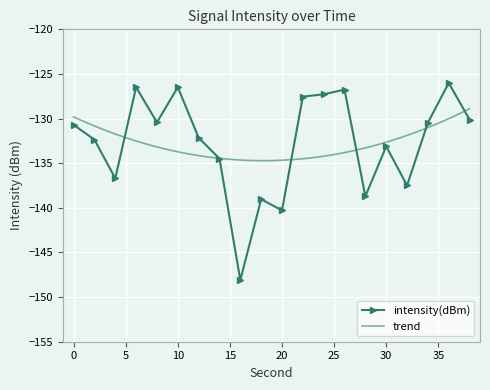

How many values are below -130?

14